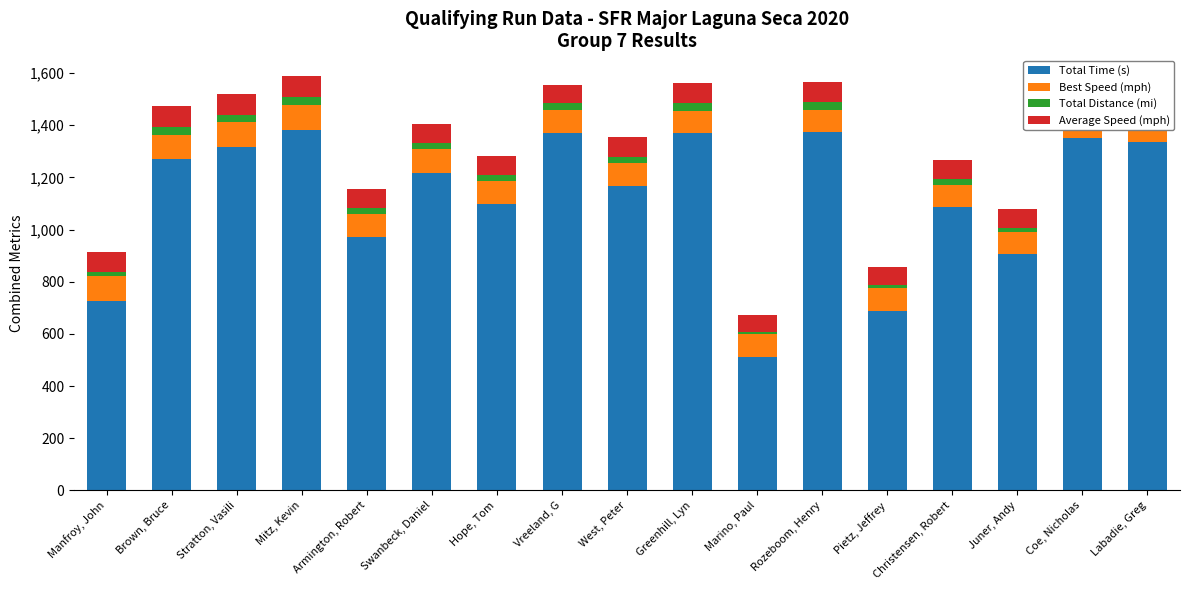

At which label is Total Time (s) closest to 947?

Armington, Robert